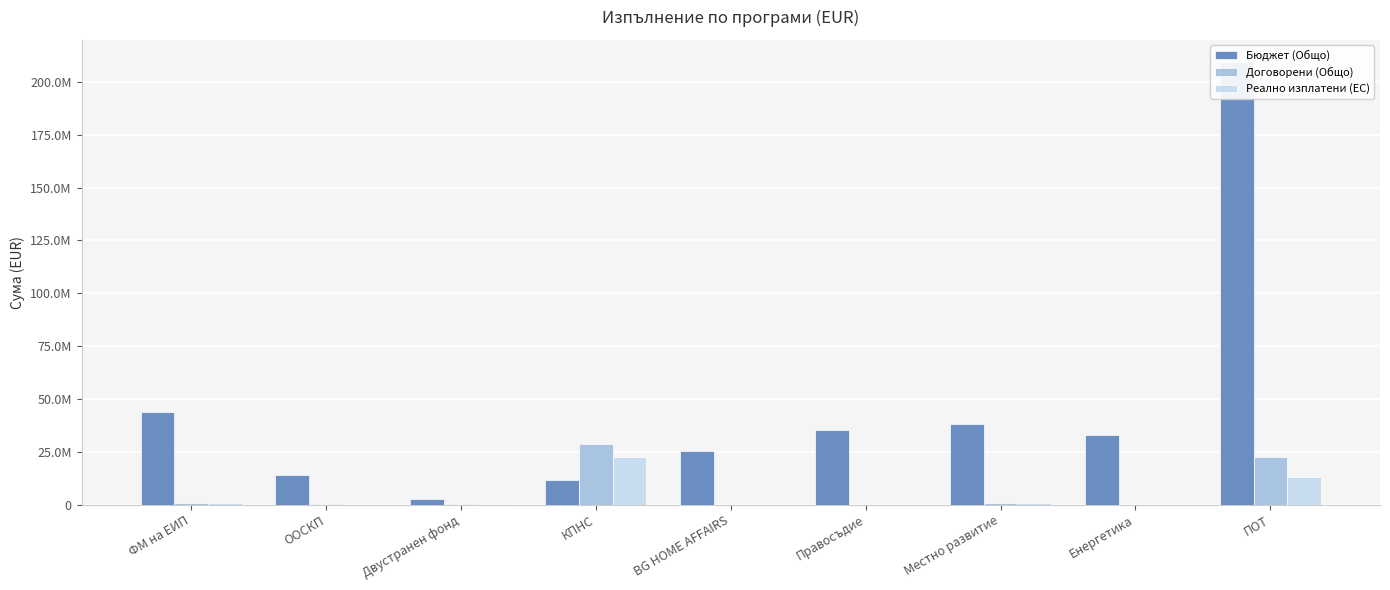

How many bars are there in total?

27